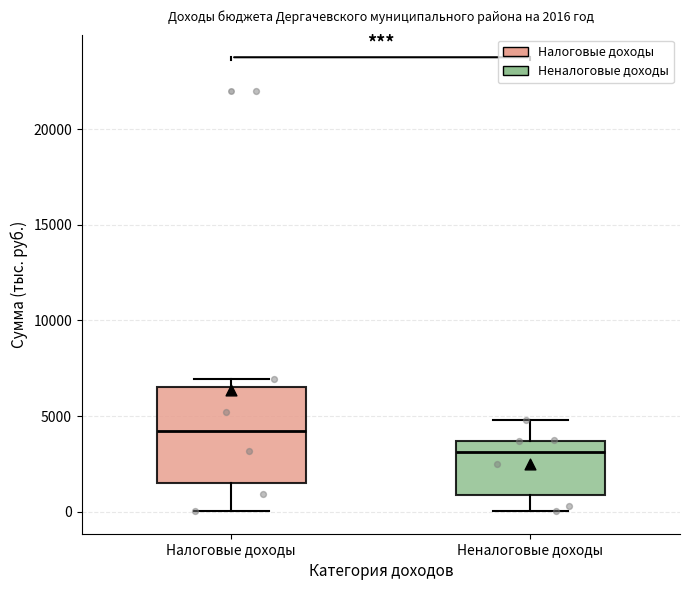

Which box's median line is the lowest?

Неналоговые доходы